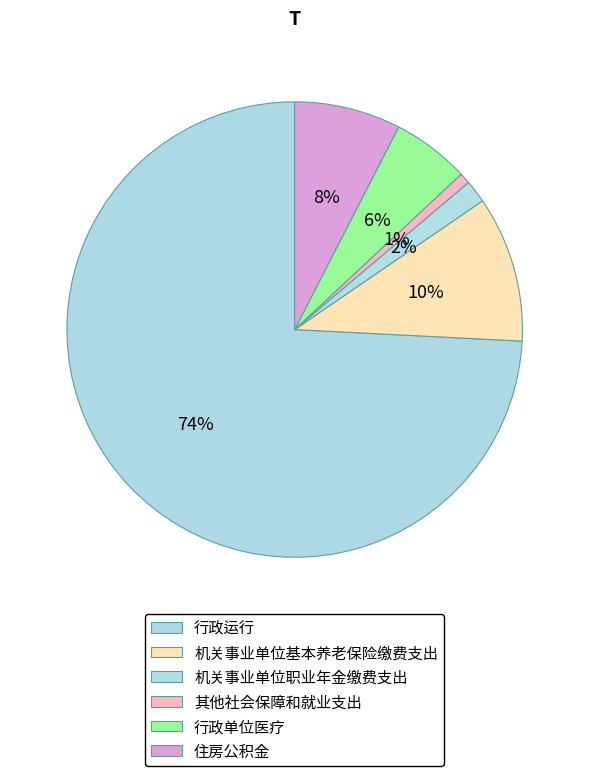

Which slice is the smallest?

其他社会保障和就业支出